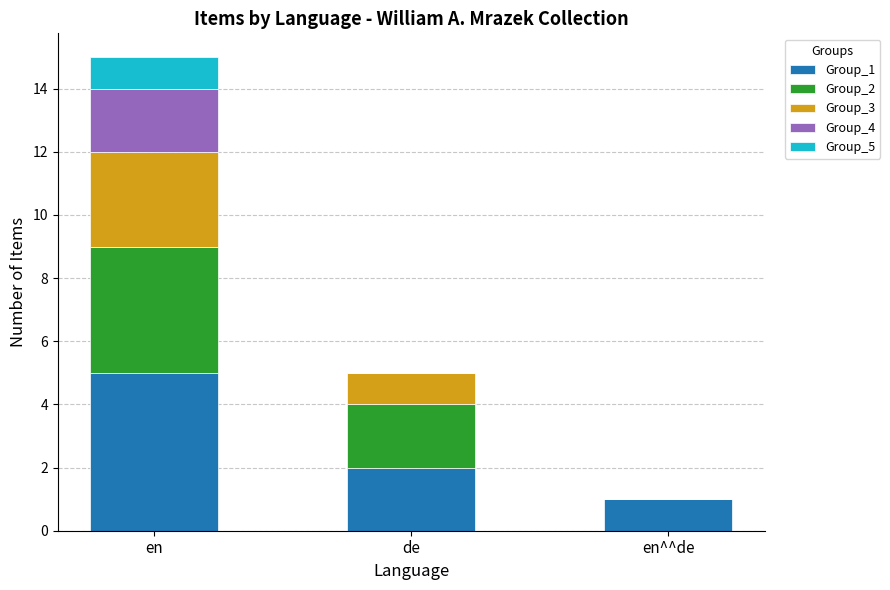

At which label does Group_1 reach its peak?

en